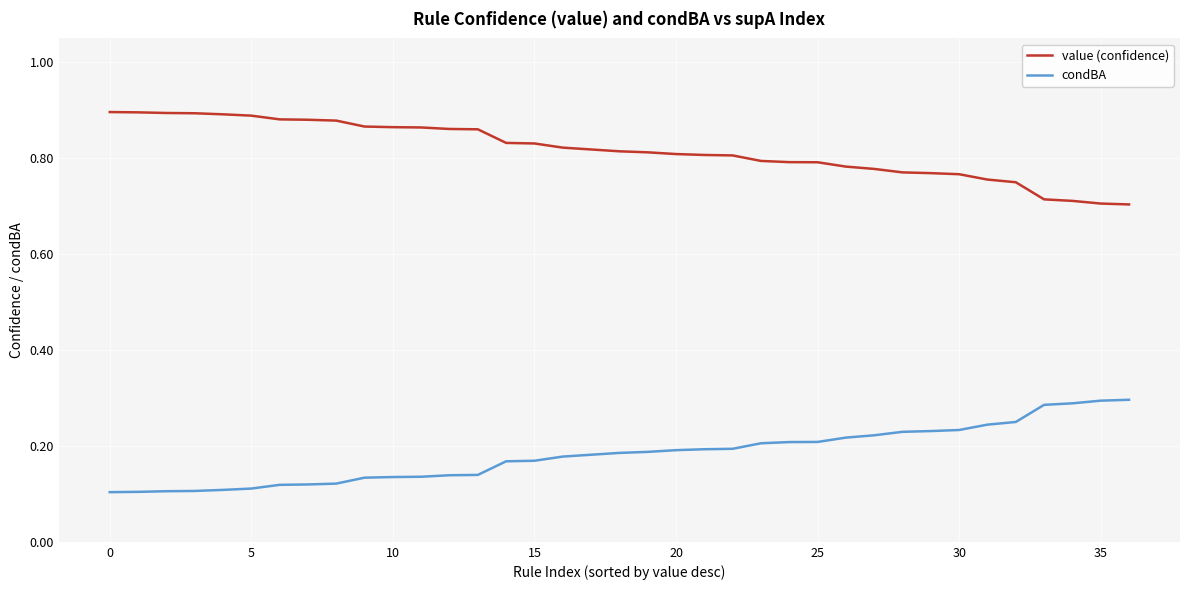

Rank the series by their maximum value, from lowest to highest.

condBA, value (confidence)